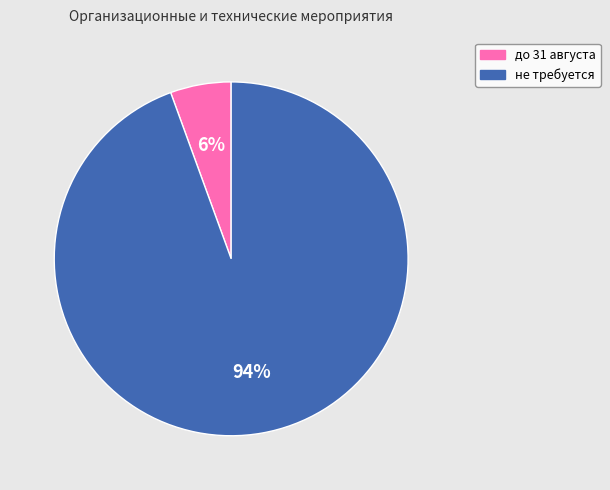

What percentage is the до 31 августа slice, to the nearest percent?

6%